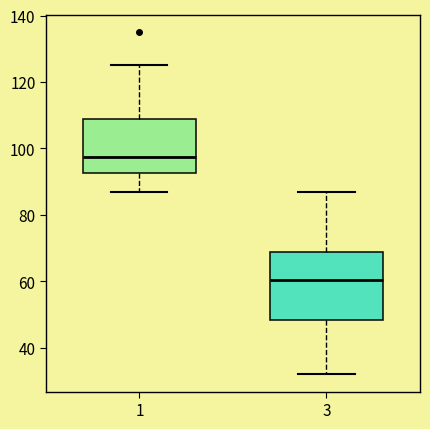

Reading left to right, transcribe this box plot: for each box, give where its median line is, the range the box spans, and where its two whiskers end, as read against the y-axis. The values are not printed on the chart, so give them approximately, as read against the axis.

1: median 98, box 92 to 108, whiskers 88 to 126
3: median 60, box 48 to 70, whiskers 32 to 88